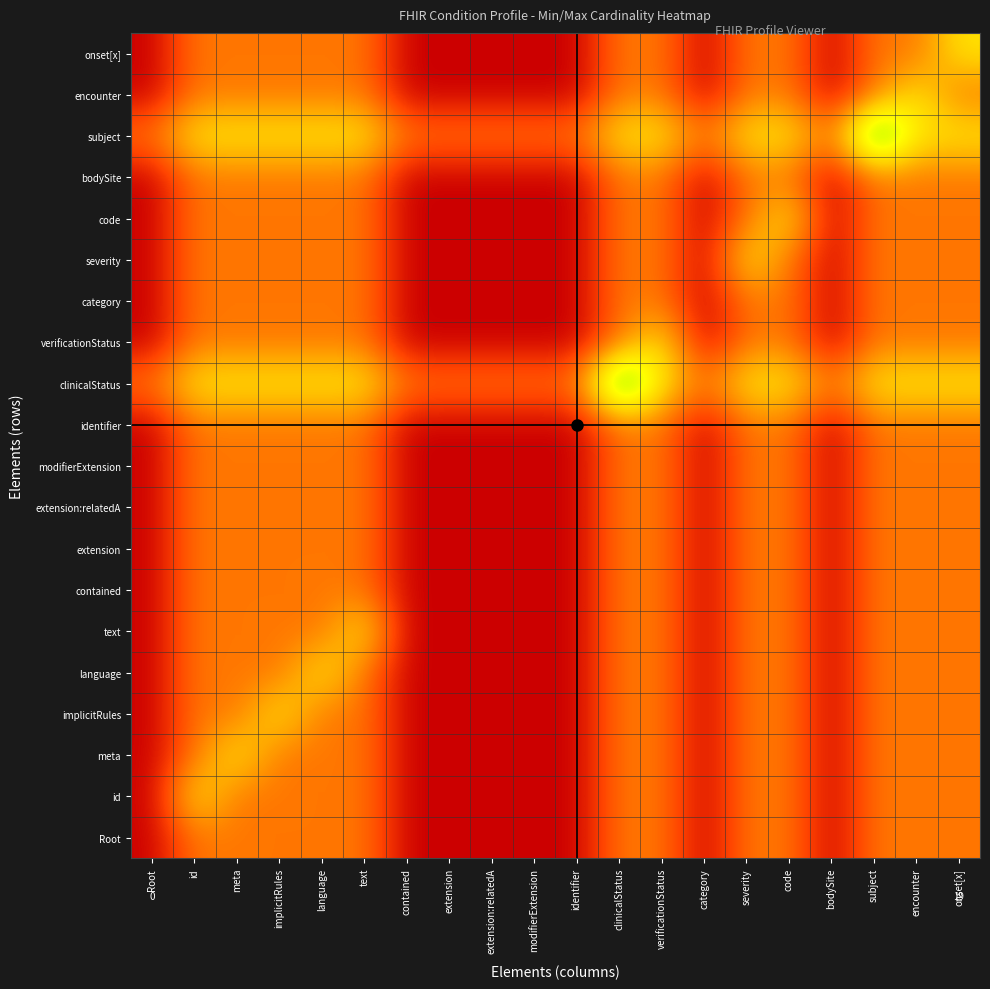

What is the total value across all series at extension:relatedA?

0.5